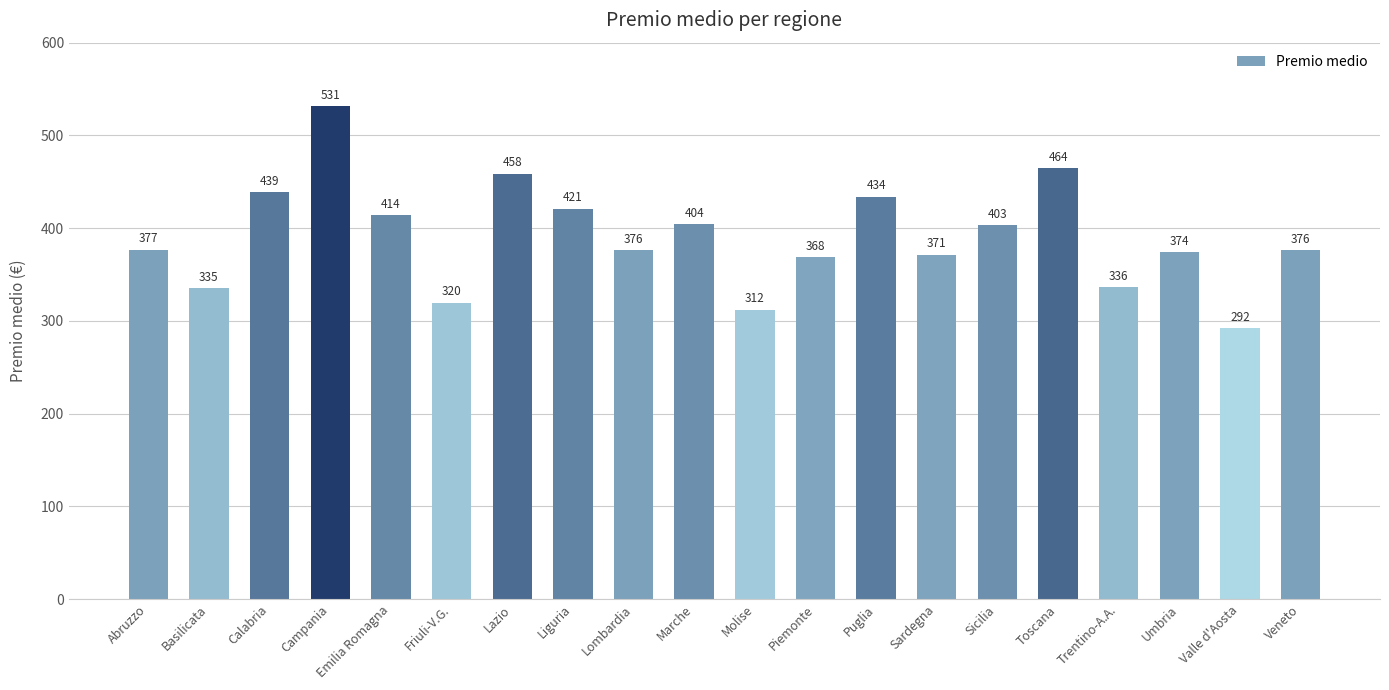

Is it true that the value at Sardegna is 623.1?

False